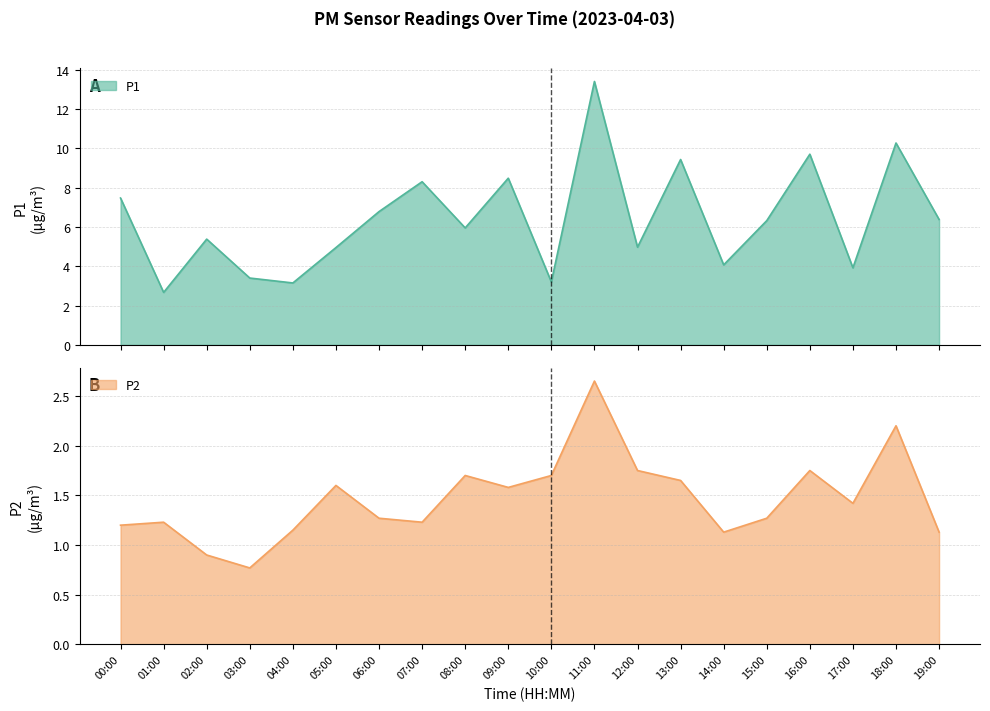

Does the chart have visible grid lines?

Yes